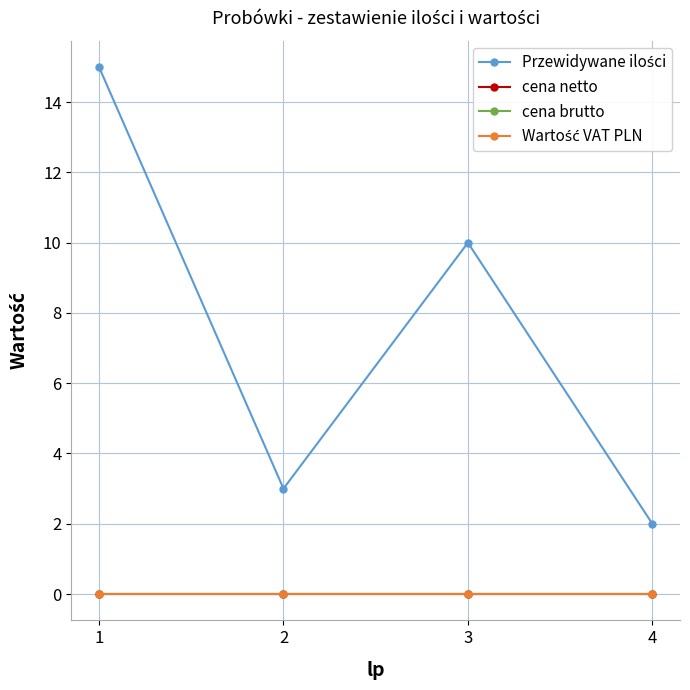

Is this an area chart (filled region under the line)?

No